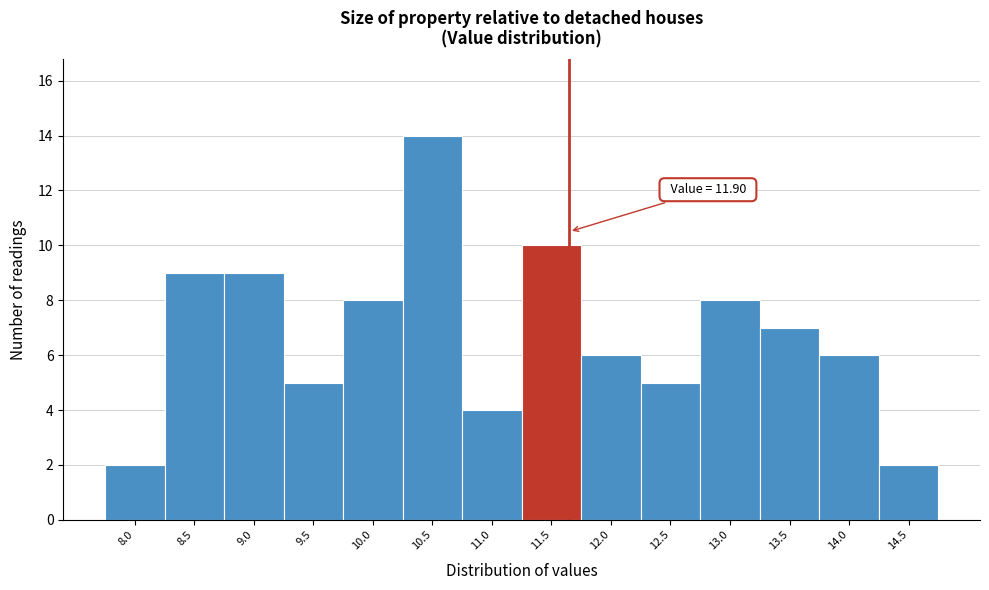

Reading right to left, what are all the values shown in this chart?

2	6	7	8	5	6	10	4	14	8	5	9	9	2